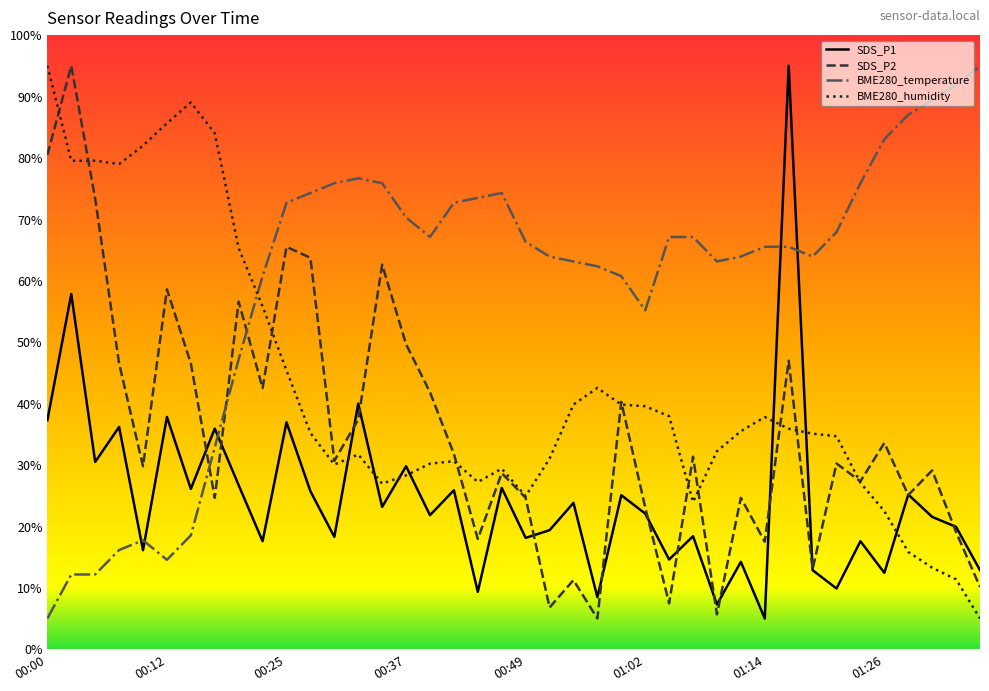

List the series in order of their overall mean, highest first.

BME280_temperature, BME280_humidity, SDS_P2, SDS_P1